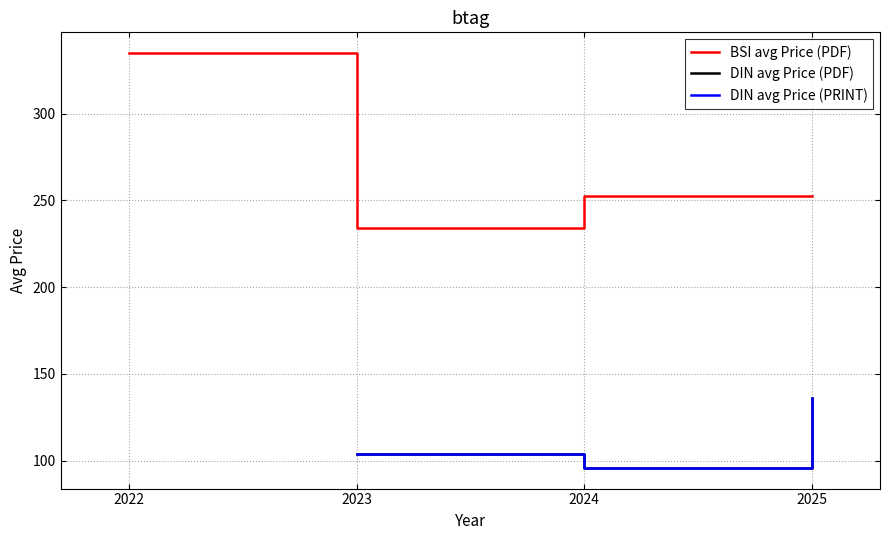

Which series changed the most between 2024 and 2025?

DIN avg Price (PDF)